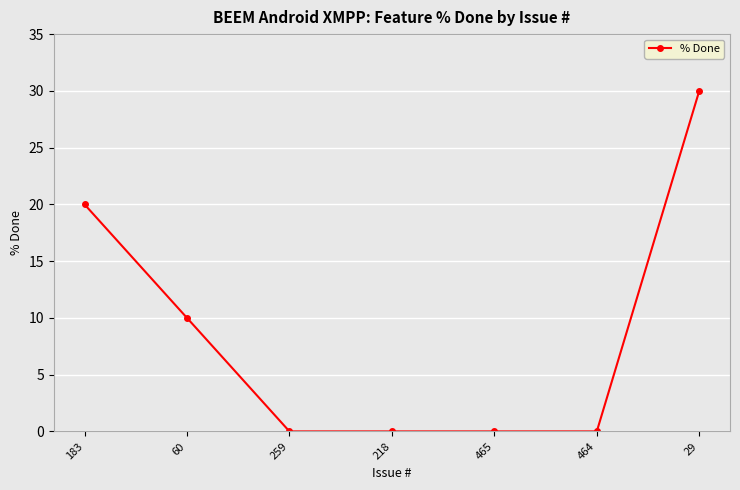

Reading left to right, what are all the values shown in this chart?

20	10	0	0	0	0	30